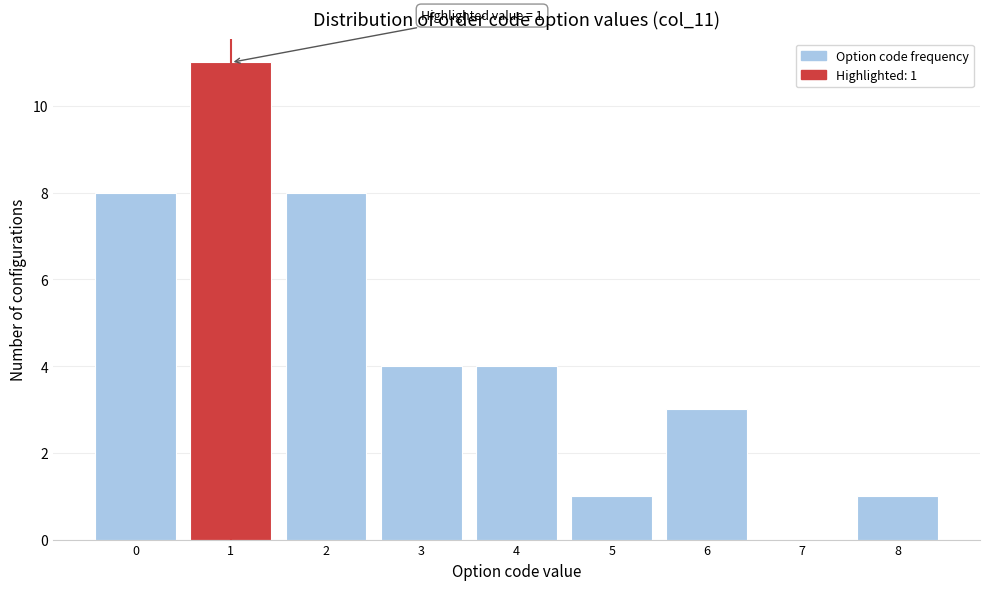

Reading left to right, extract all data points from this chart.

0=8	1=11	2=8	3=4	4=4	5=1	6=3	7=0	8=1